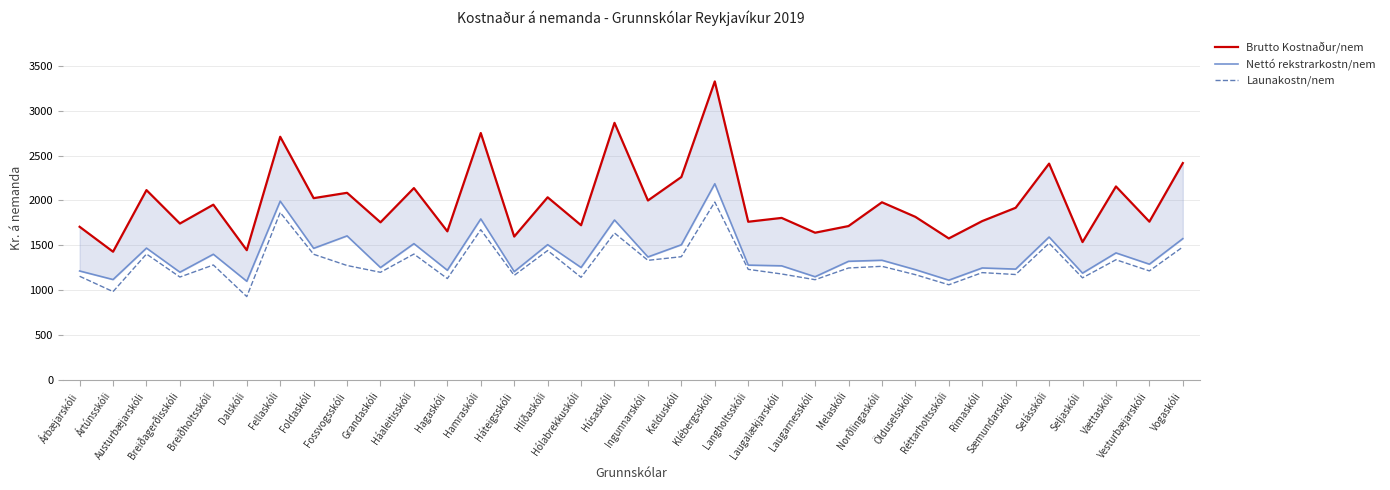

What is the label of the 14th point from the left?

Háteigsskóli